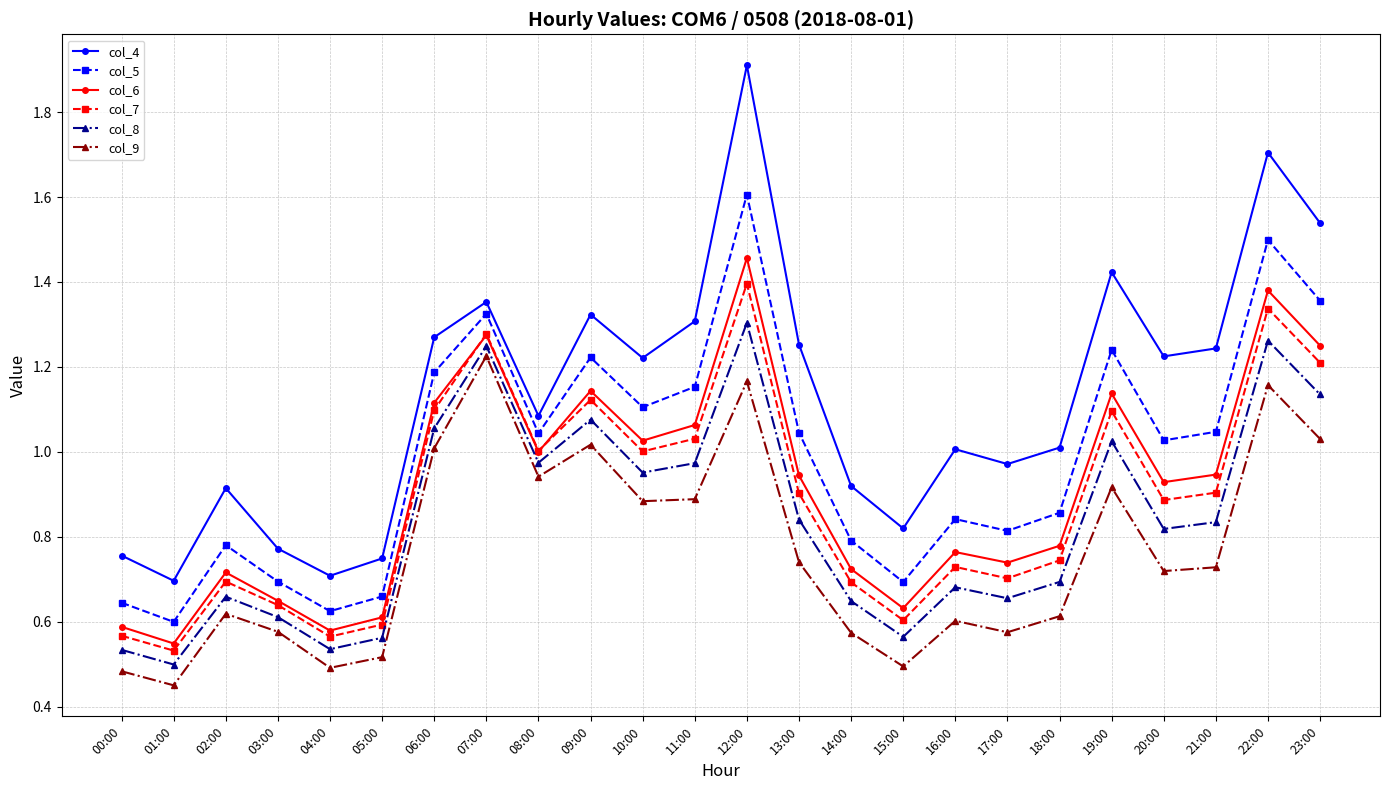

True or false: col_6 has a value of 0.2 at 04:00.

False